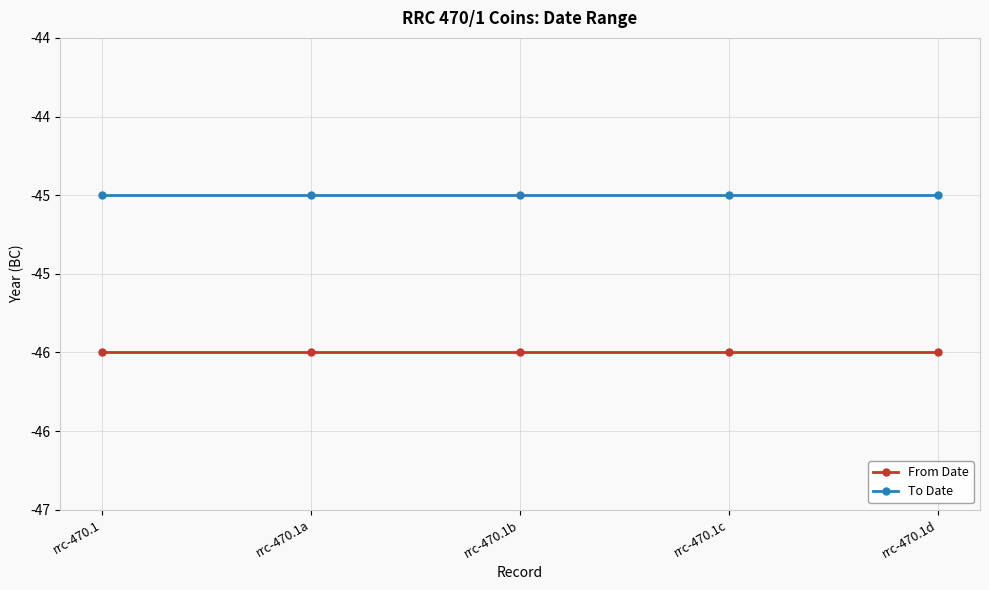

True or false: To Date and From Date intersect in this chart.

False